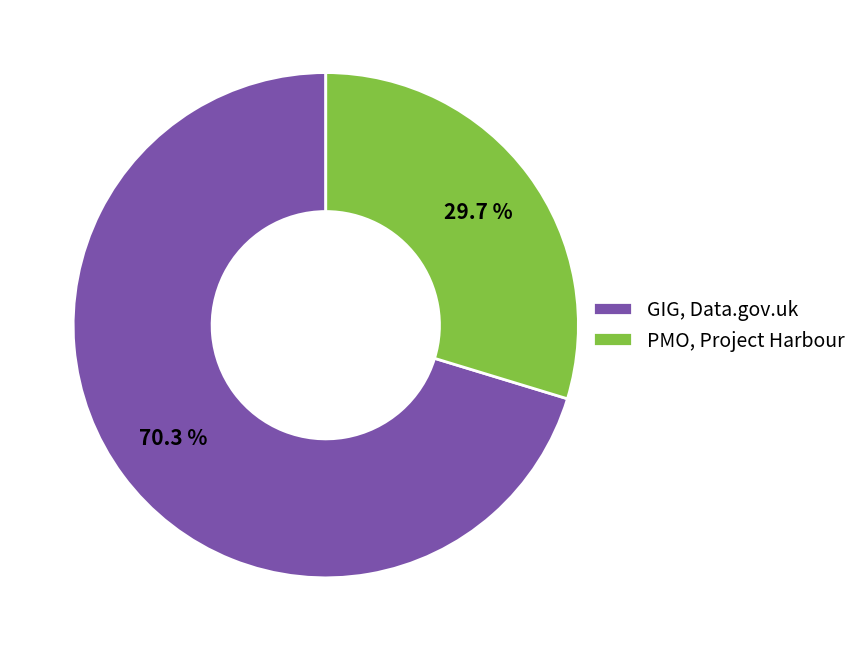

To the nearest percent, what portion does GIG, Data.gov.uk represent?

70%